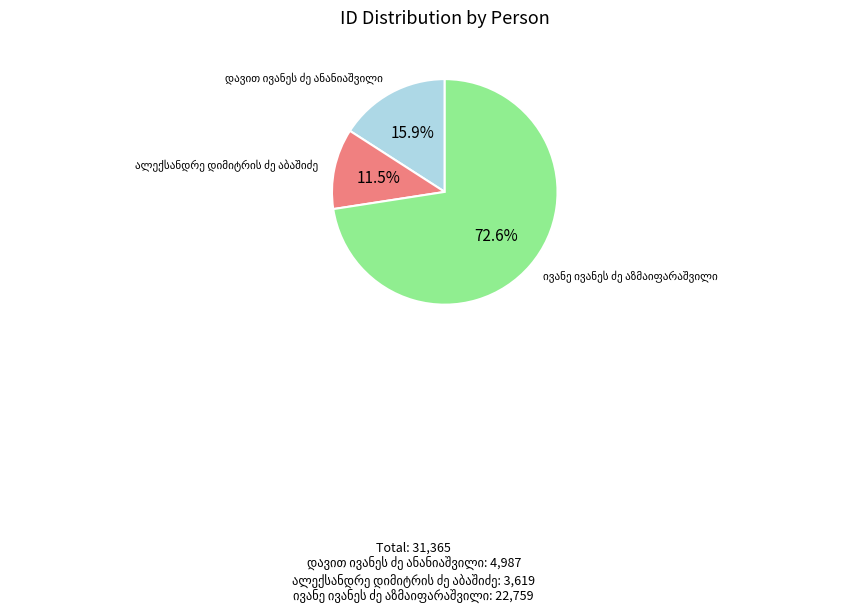

Is there a majority slice in this chart?

Yes